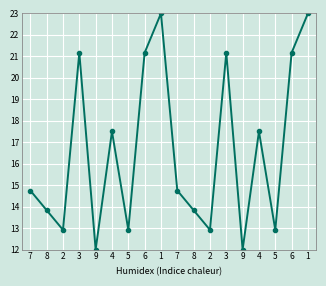

What is the sum of the values at 3 and 5?

34.1